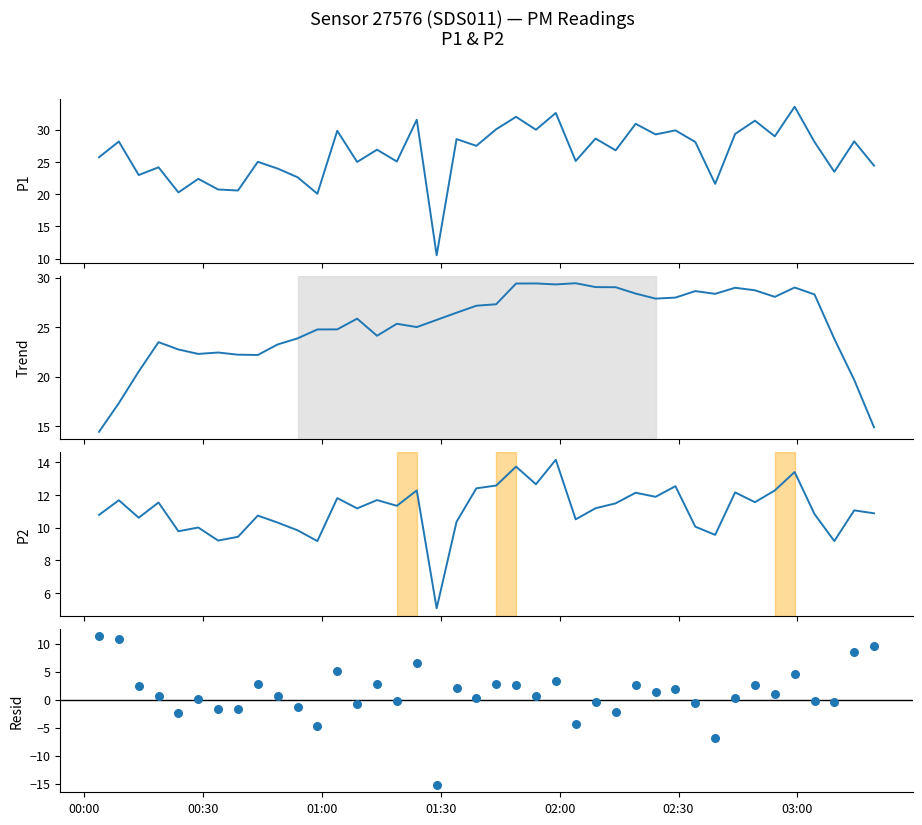

Which series reaches the maximum Y coordinate?

P1